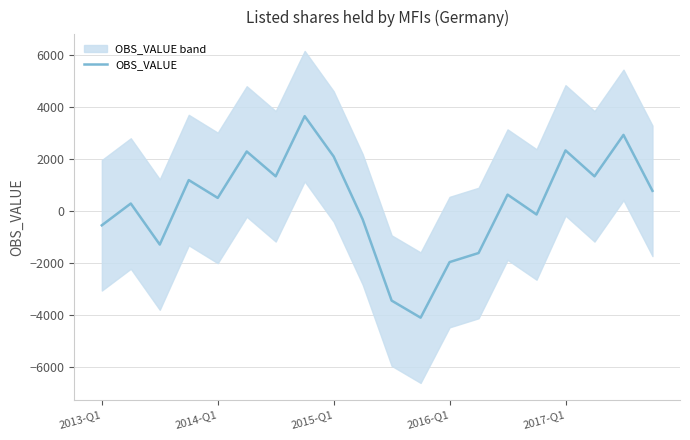

How many data points are above 631?

10